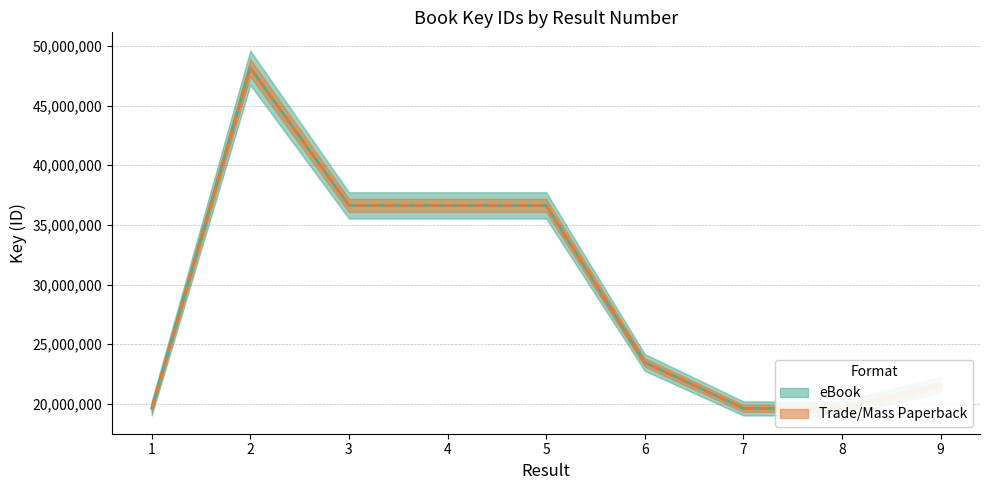

Which category has the highest value in the Trade/Mass Paperback Key series?

2